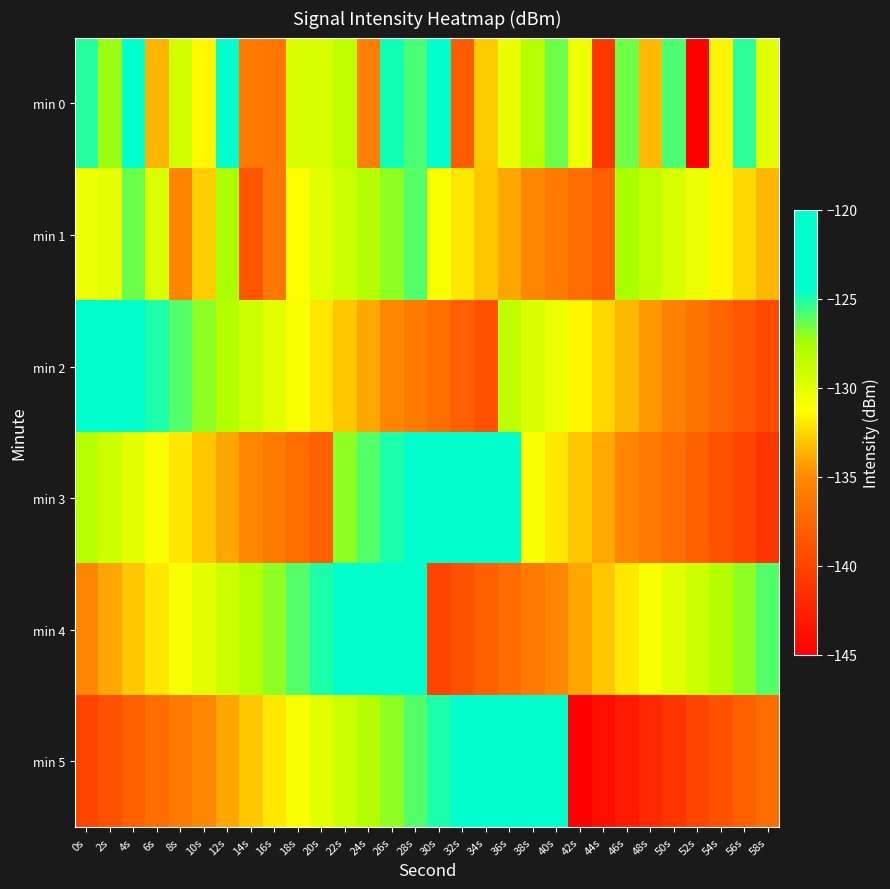

Rank the series at 28s from lowest to highest value.

min 2, min 1, min 5, min 0, min 3, min 4